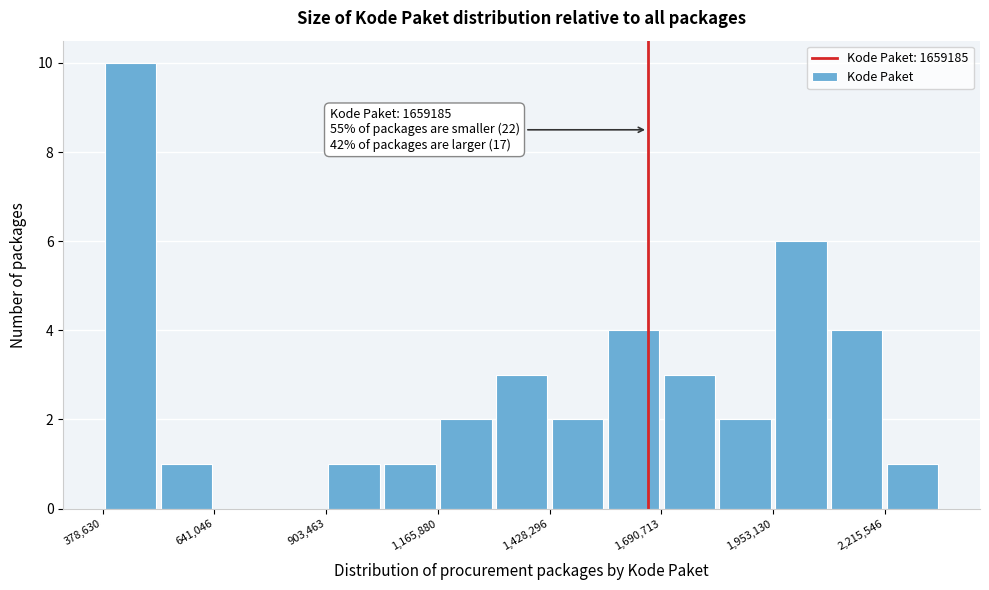

Around what value on the x-axis is the tallest bar? Give the approximate position of its centre, as read against the axis.

450000